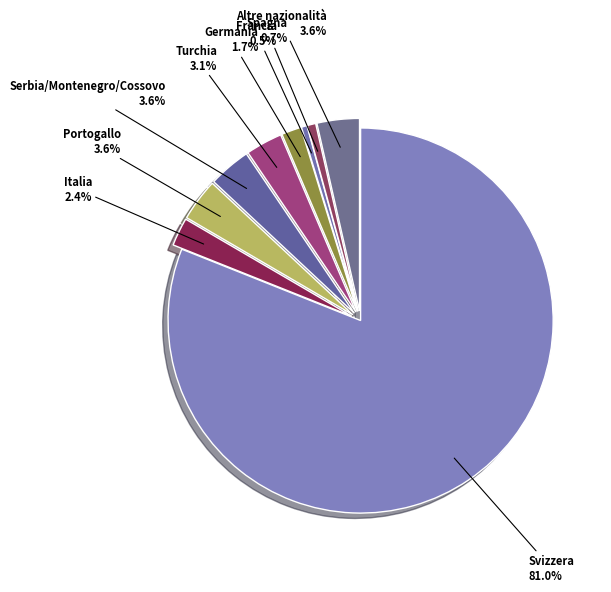

Count the number of slices in the pie.

9